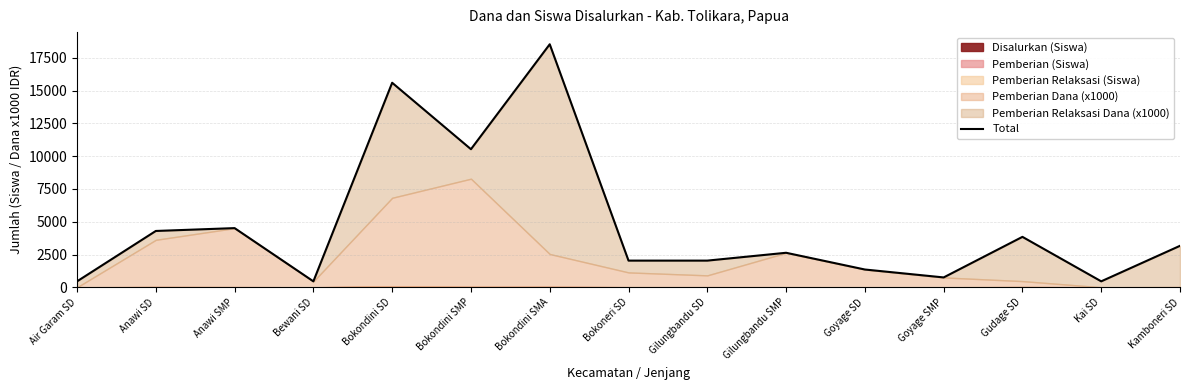

How many lines are shown in the chart?

1